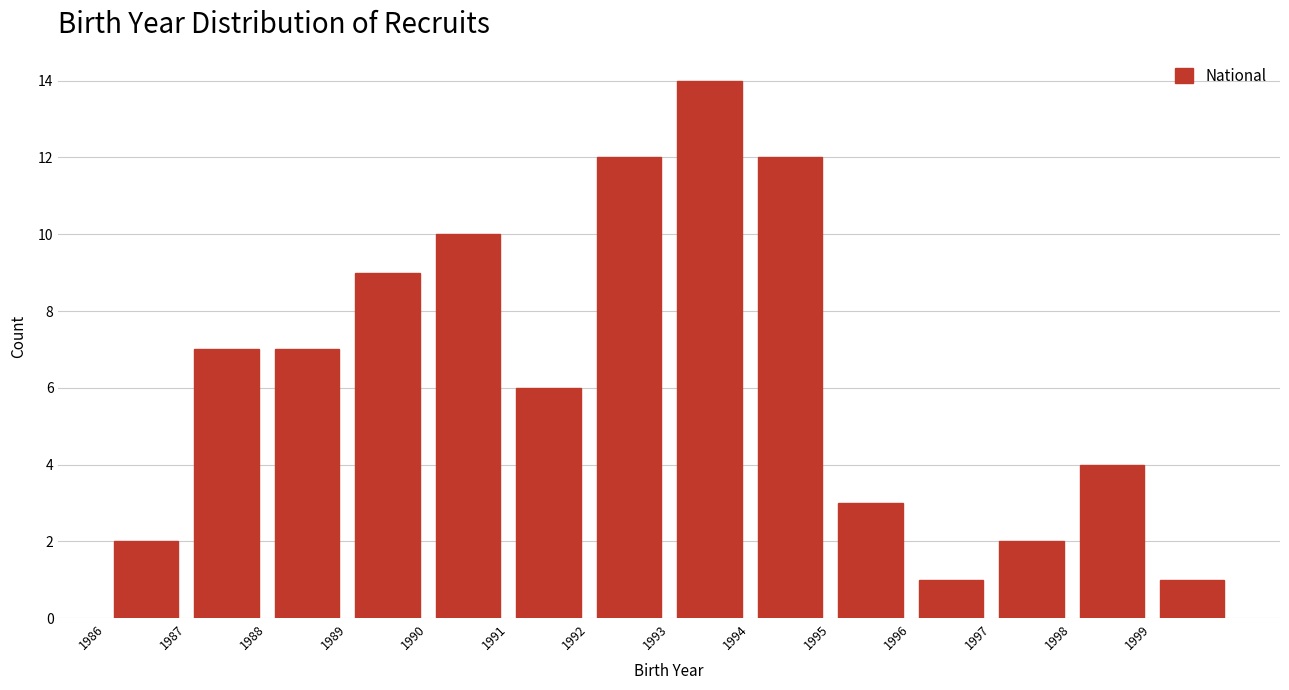

Over which range of the x-axis is the bar tallest?

1993 to 1994